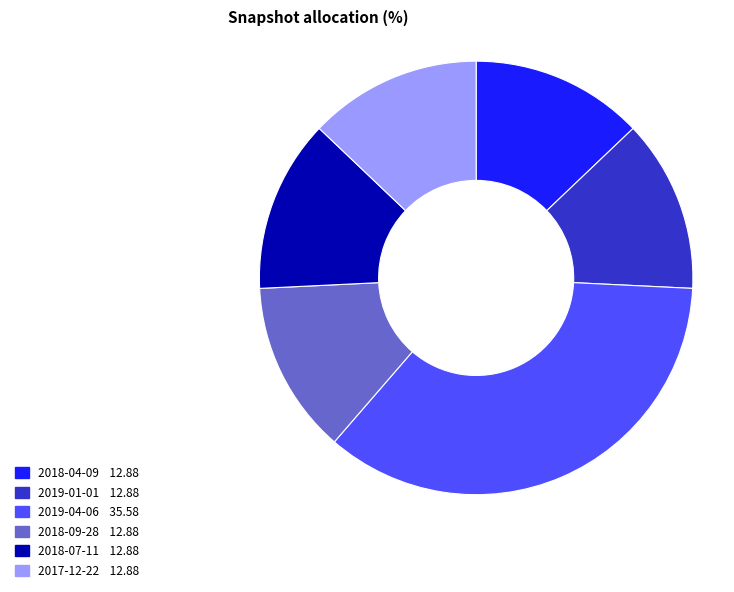

Does 2018-07-11 12.88 represent more than half of the total?

No